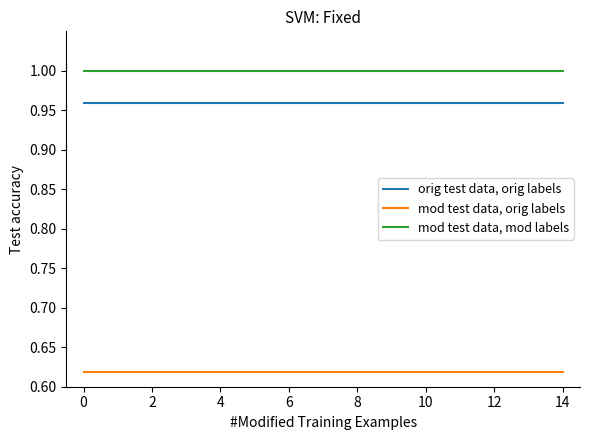

Does the chart display data point markers on the line(s)?

No